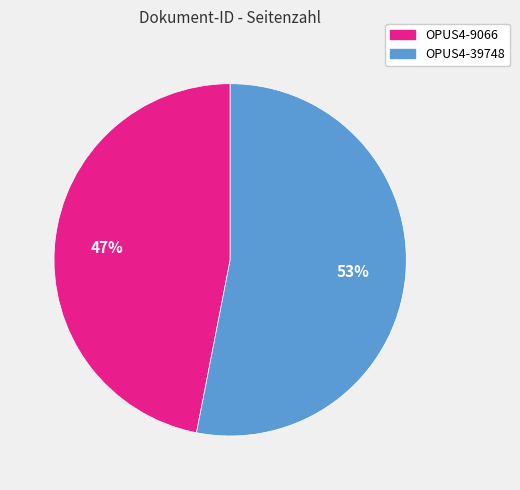

To the nearest percent, what portion does OPUS4-39748 represent?

53%